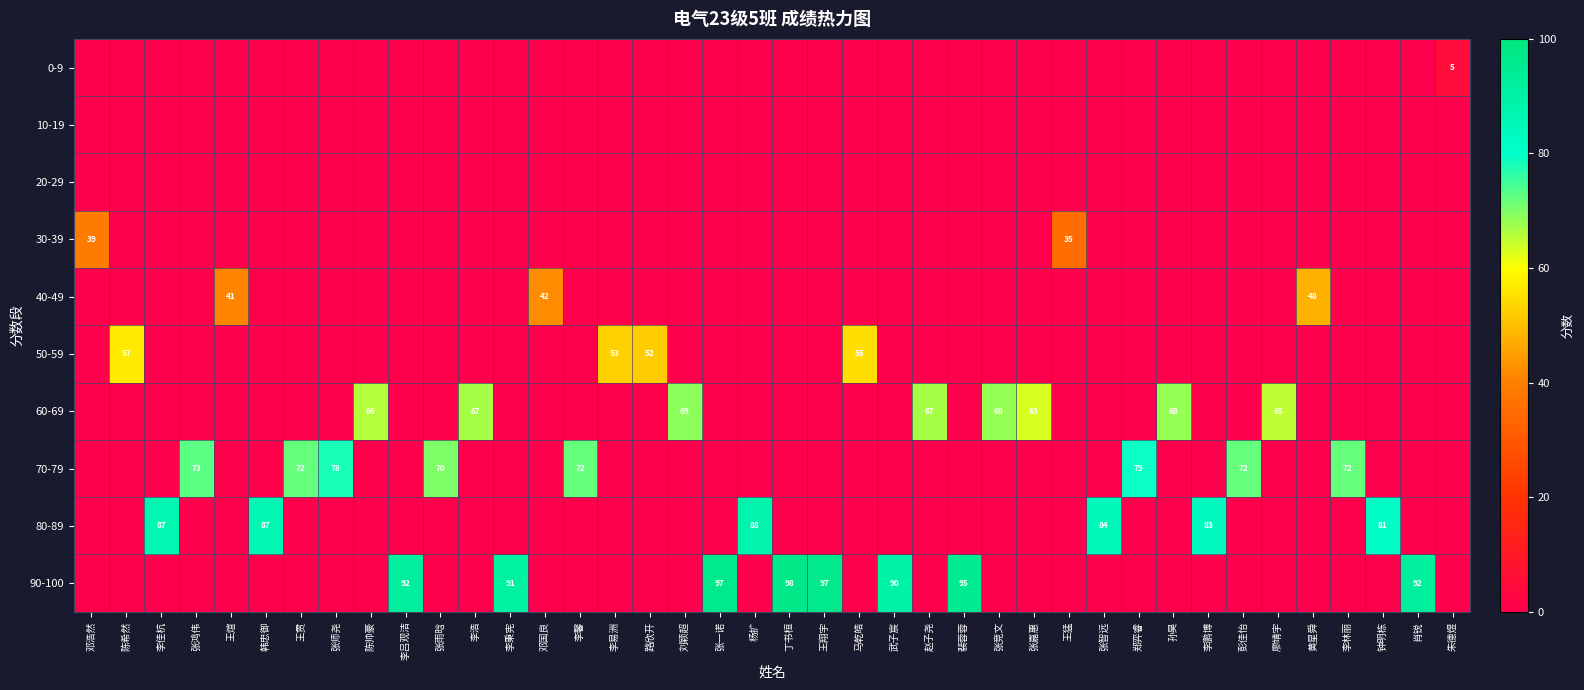

Is it true that 80-89 equals 88 at 杨扩?

True